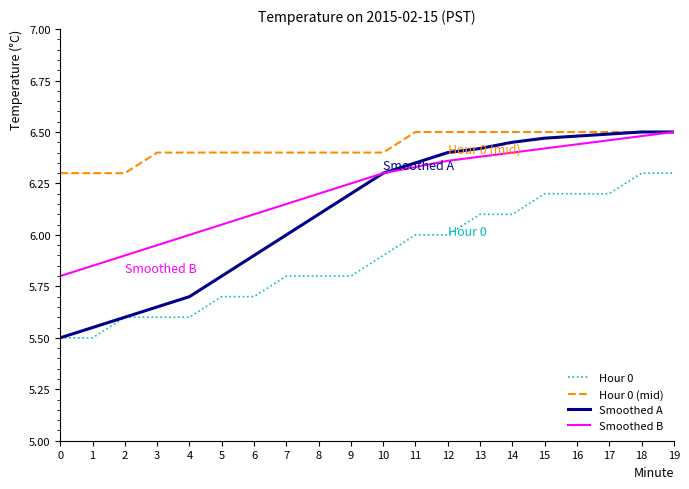

What is the average value of the Smoothed A series?

6.1